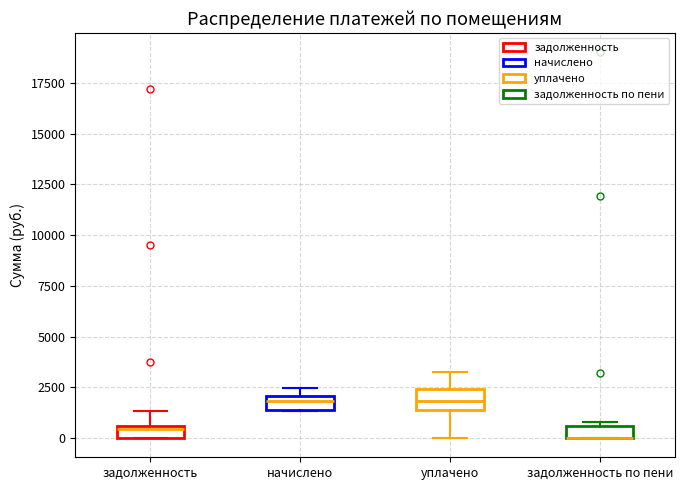

Where does the upper whisker of the box for уплачено end on the y-axis? The values are not printed on the chart, so give them approximately, as read against the axis.

3000